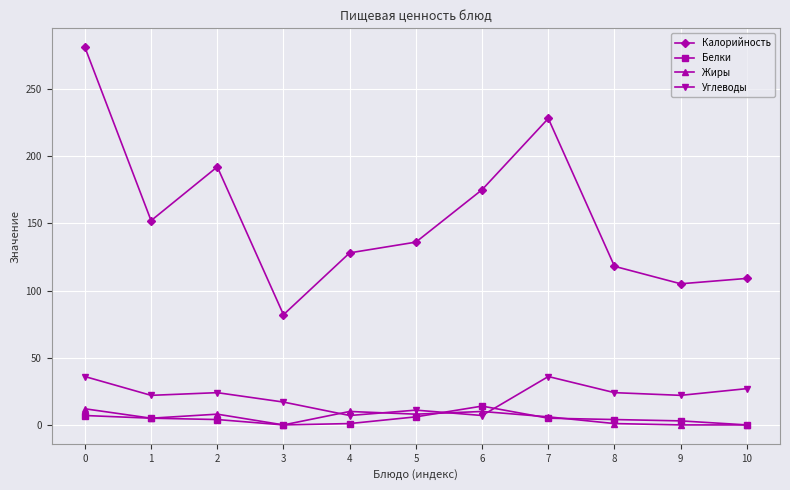

True or false: Углеводы and Калорийность cross at least once.

False